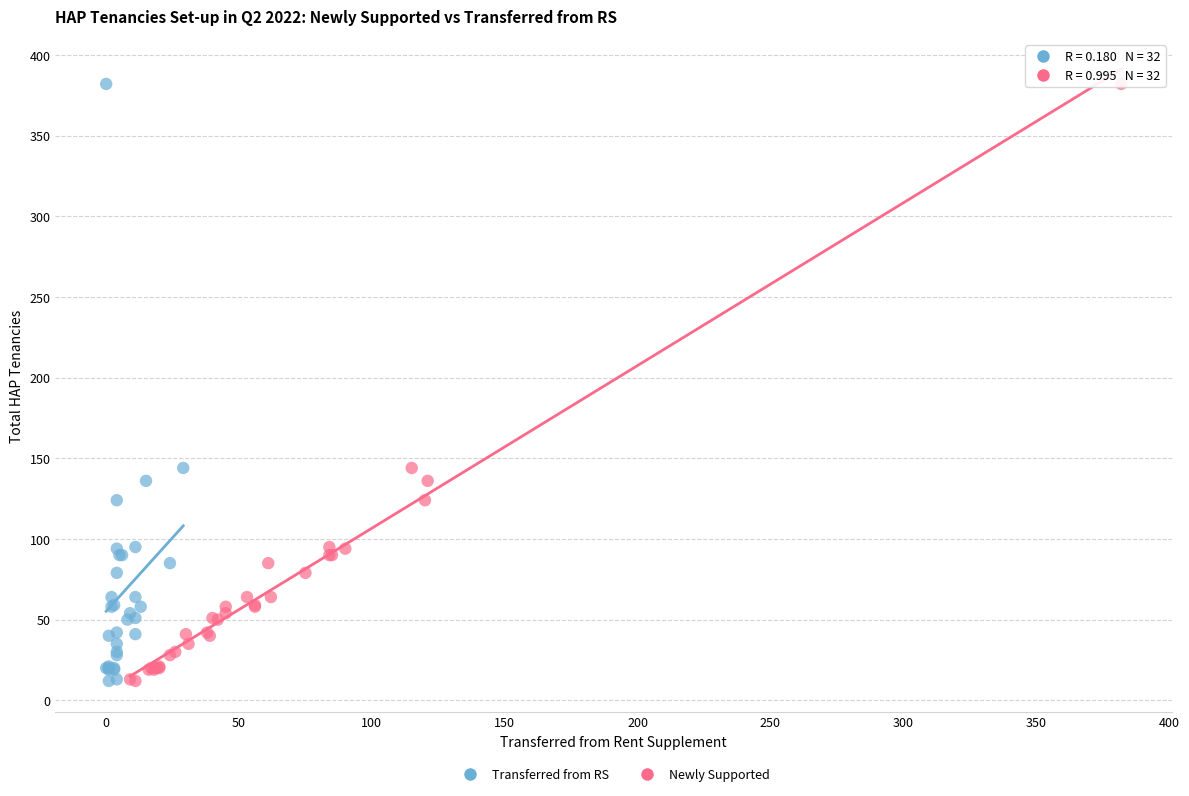

What are all the series names shown in the legend?

Transferred from RS, Newly Supported